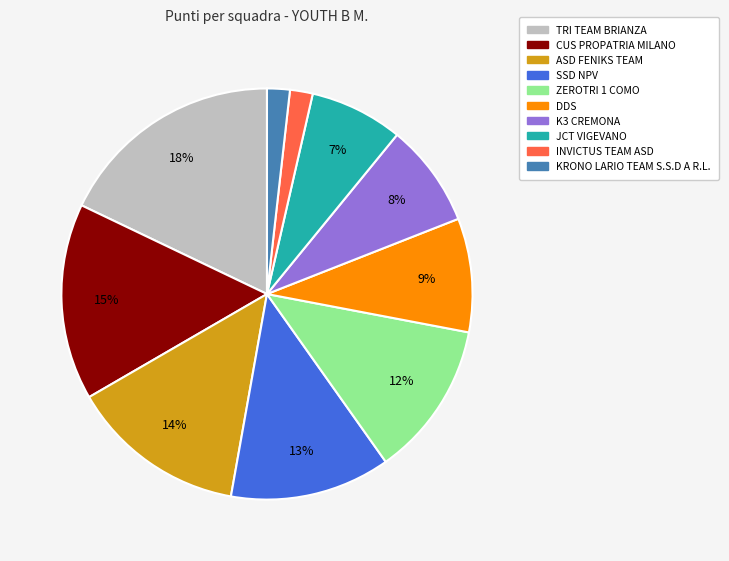

Is the sum of KRONO LARIO TEAM S.S.D A R.L. and CUS PROPATRIA MILANO greater than half?

No